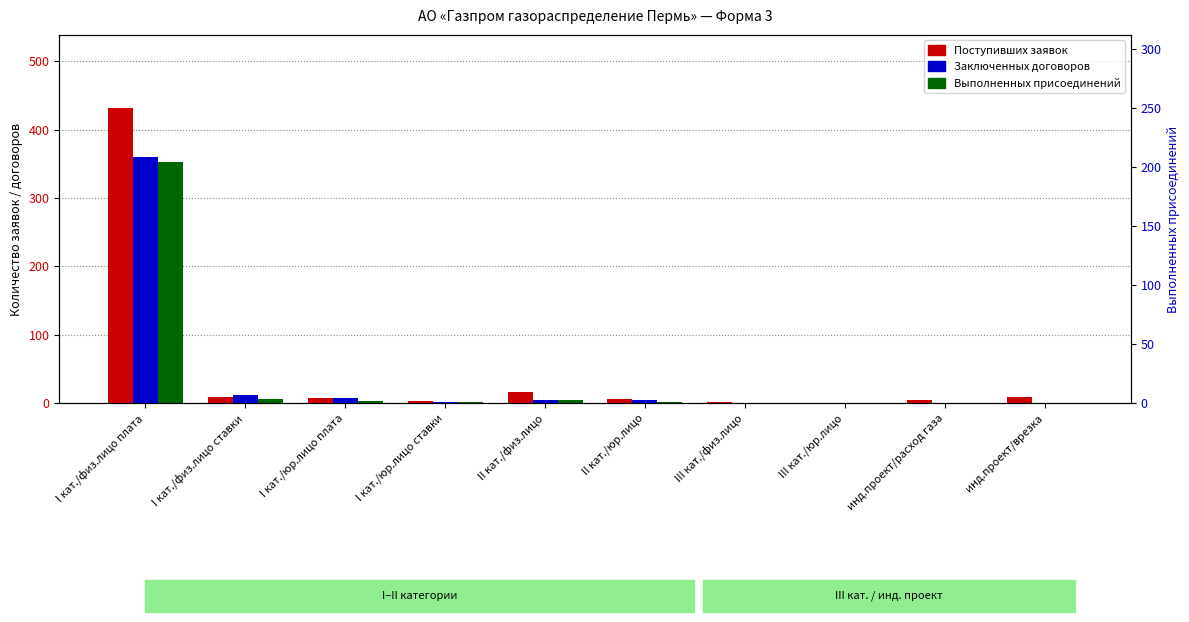

What is the value of the Поступивших заявок bar at the 6th from the left?

5